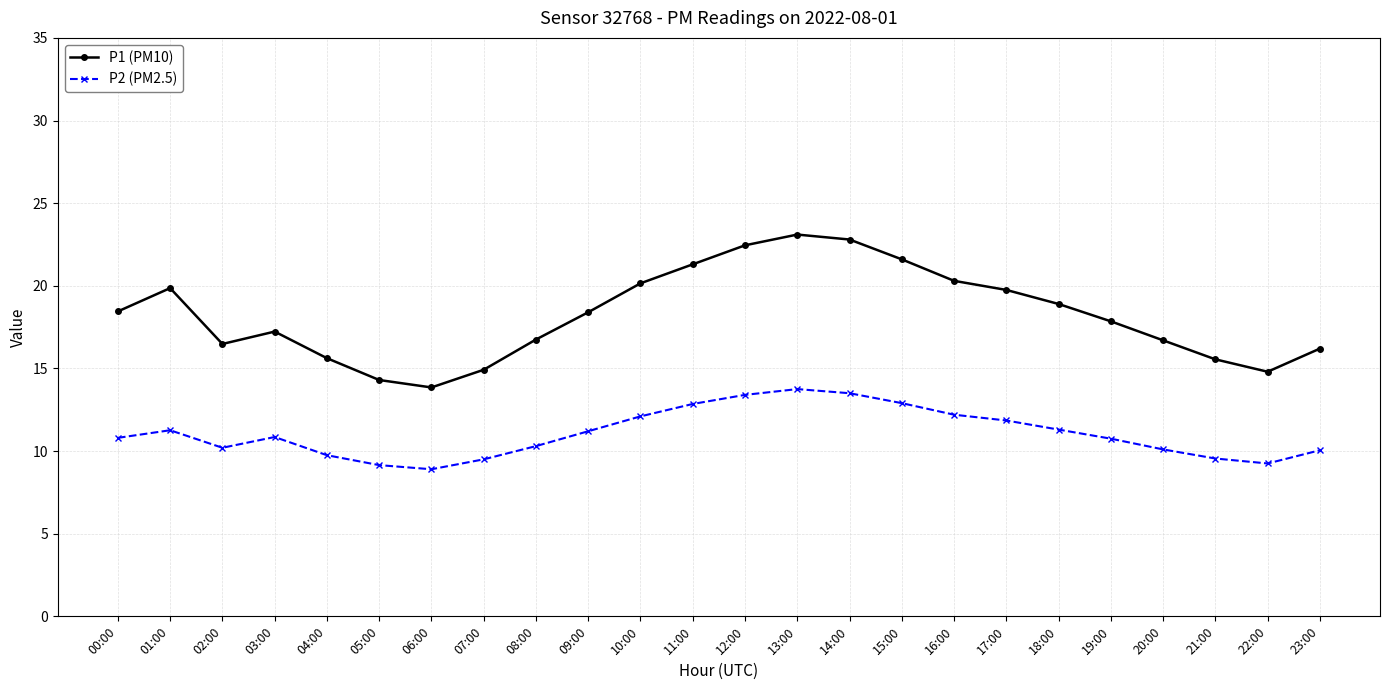

What is the total value across all series at 16:00?

32.5